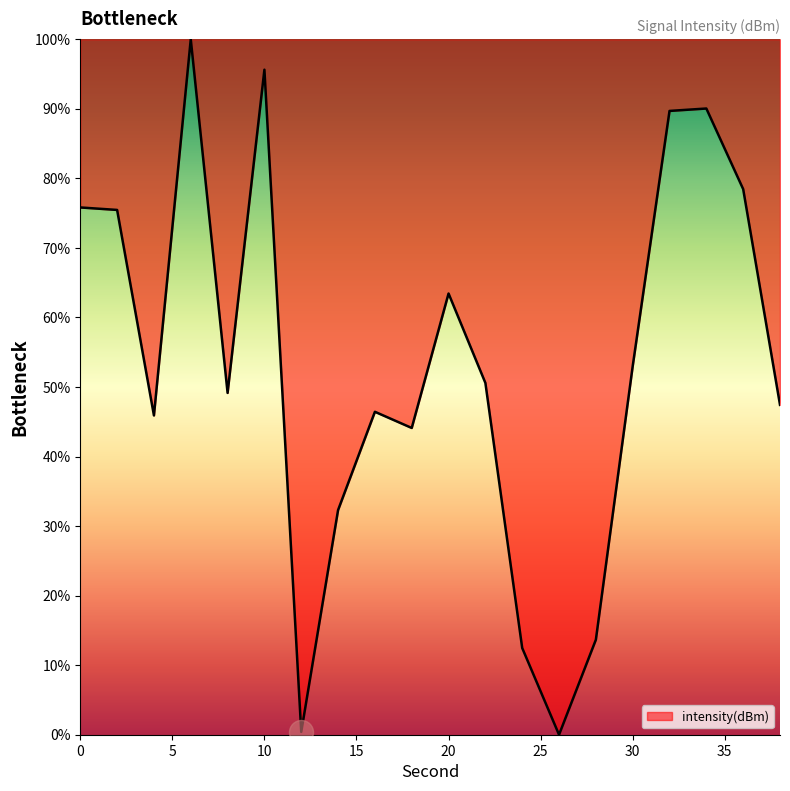

What is the difference between the maximum and minimum values?

100.0